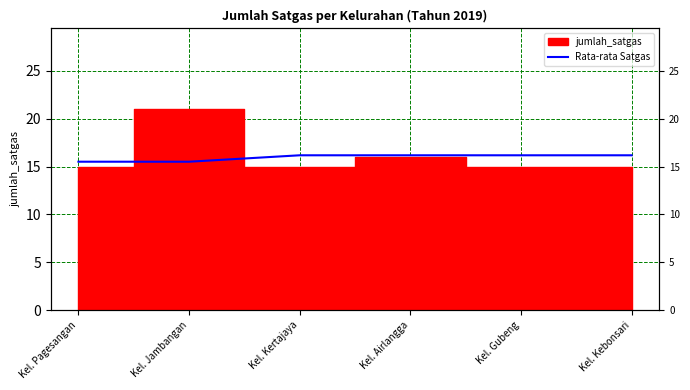

Where is the data nearest to the value 15?

Kel. Pagesangan